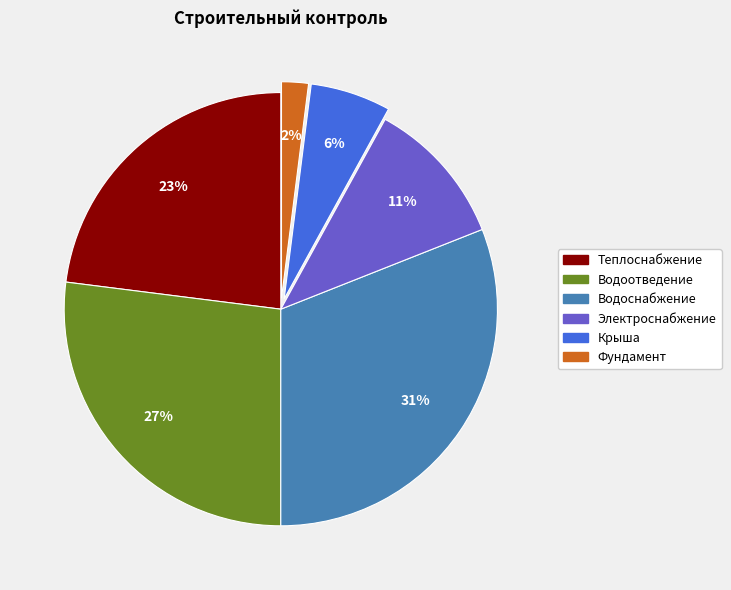

Is there a majority slice in this chart?

No